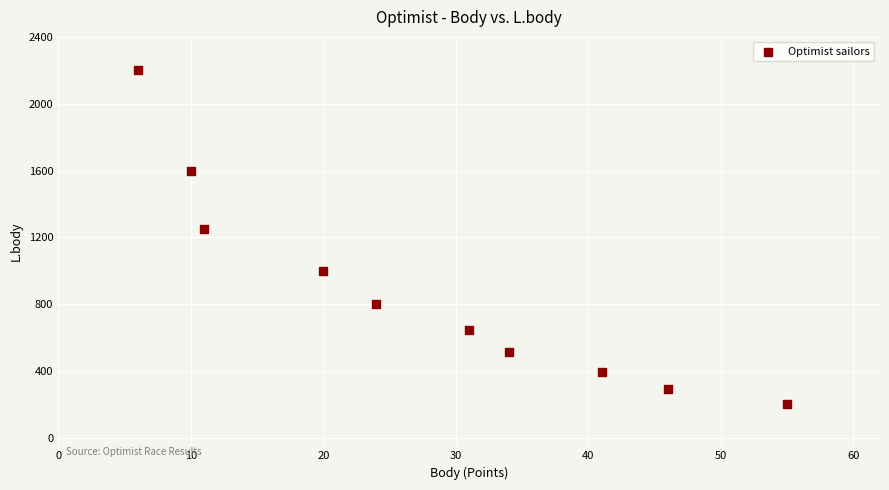

What Y value in the scatter plot is closest to 1202?

1248